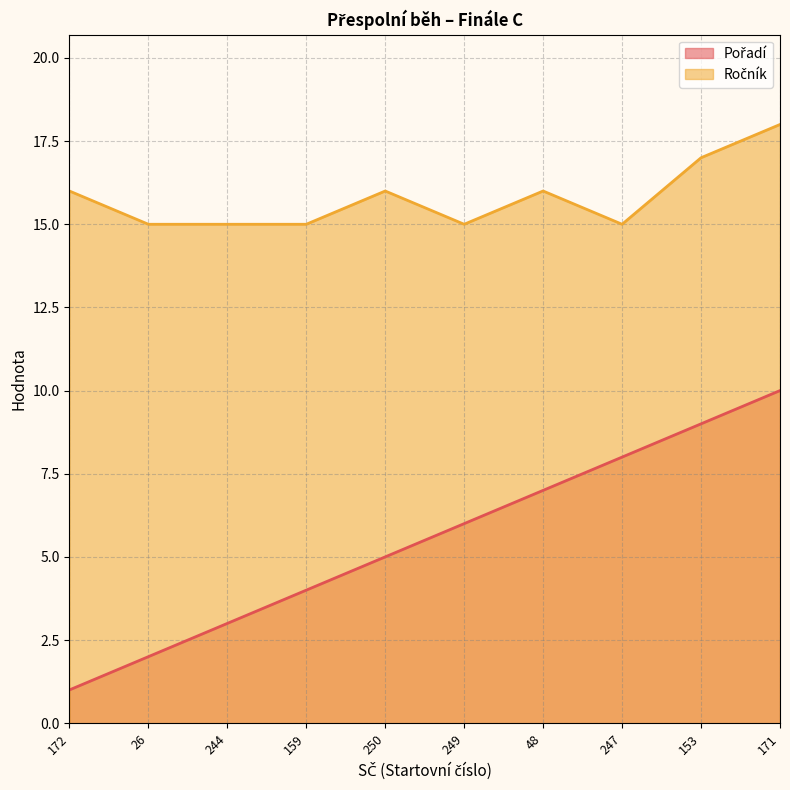

Where is Pořadí nearest to the value 5?

250